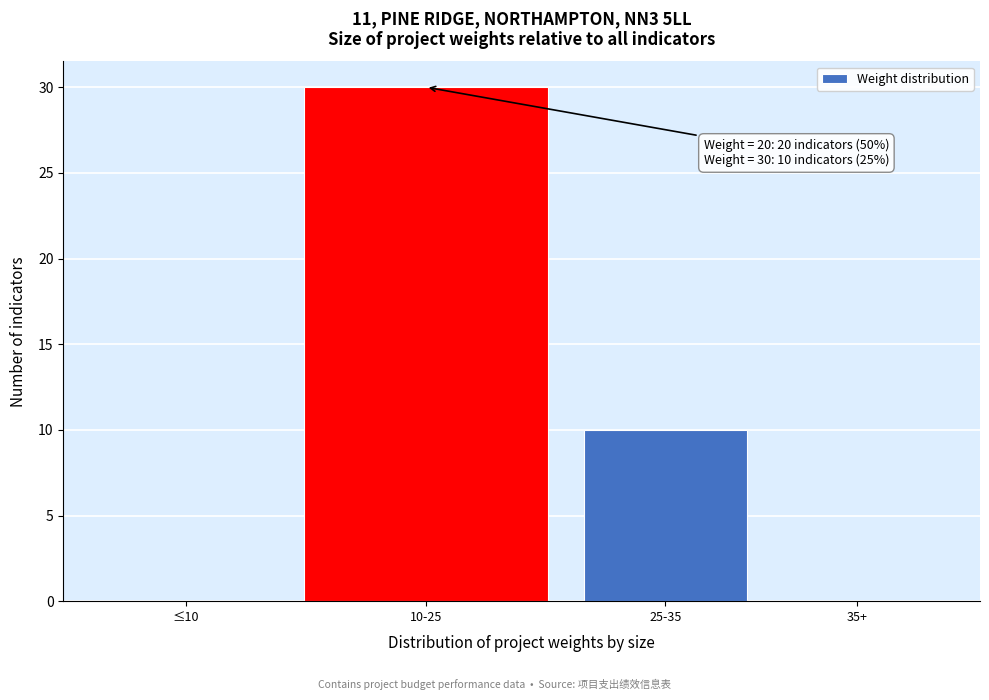

Reading left to right, extract all data points from this chart.

≤10=0	10-25=30	25-35=10	35+=0